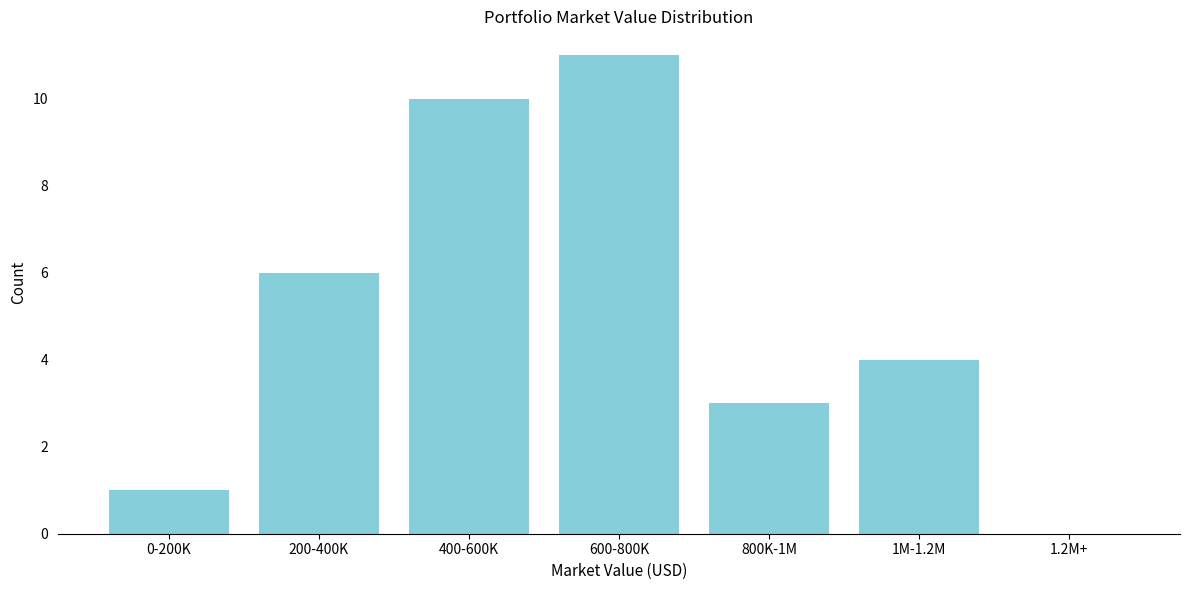

Reading right to left, list all the values displayed in this chart.

1.2M+=0	1M-1.2M=4	800K-1M=3	600-800K=11	400-600K=10	200-400K=6	0-200K=1